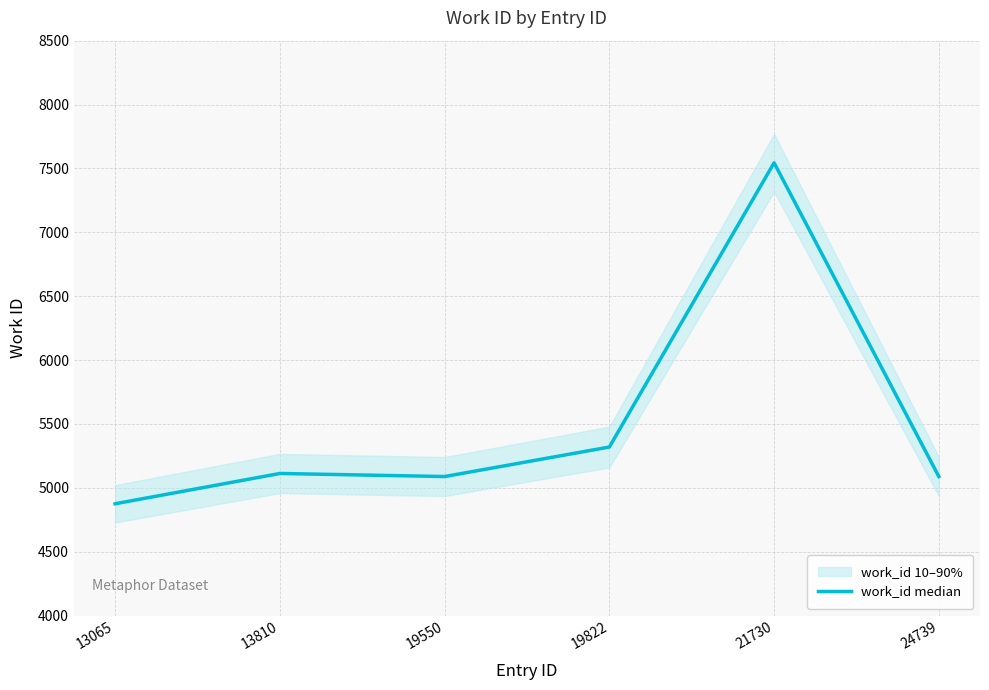

How many points are lower than both their immediate neighbors (excluding endpoints)?

1